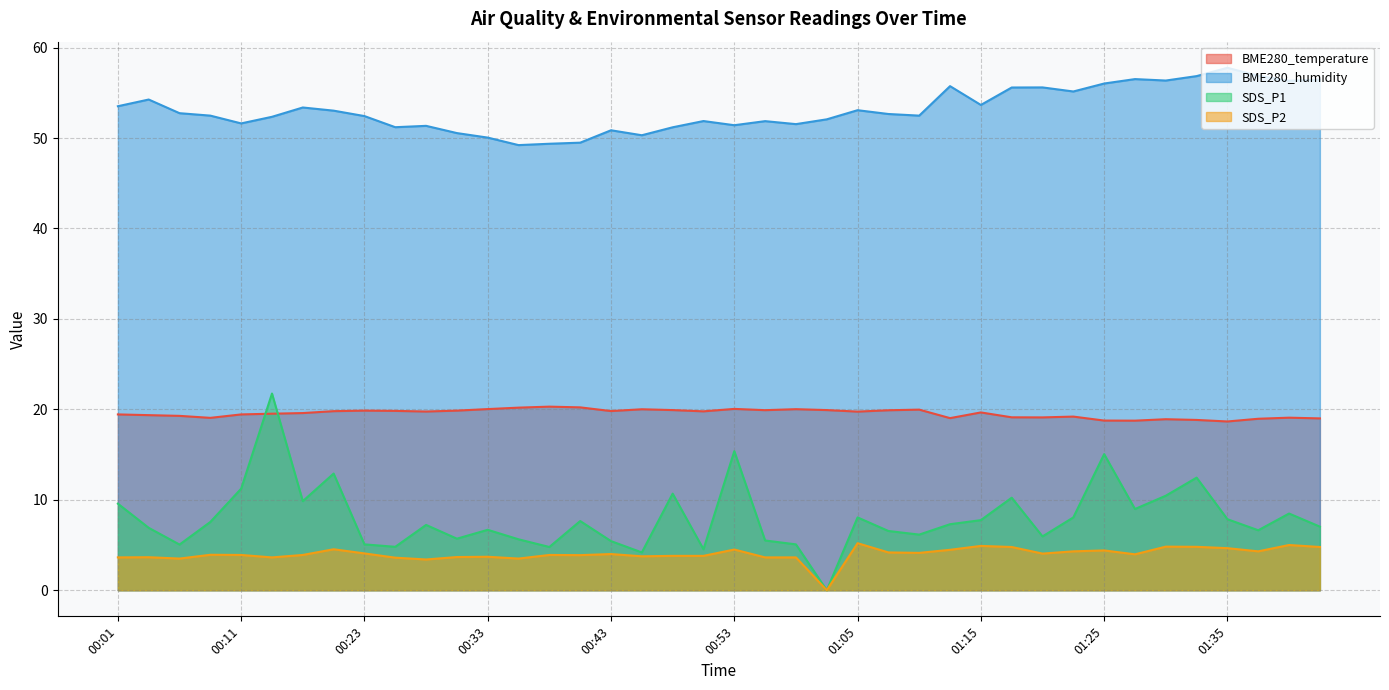

What is the approximate value of SDS_P2 at 01:37?

4.3